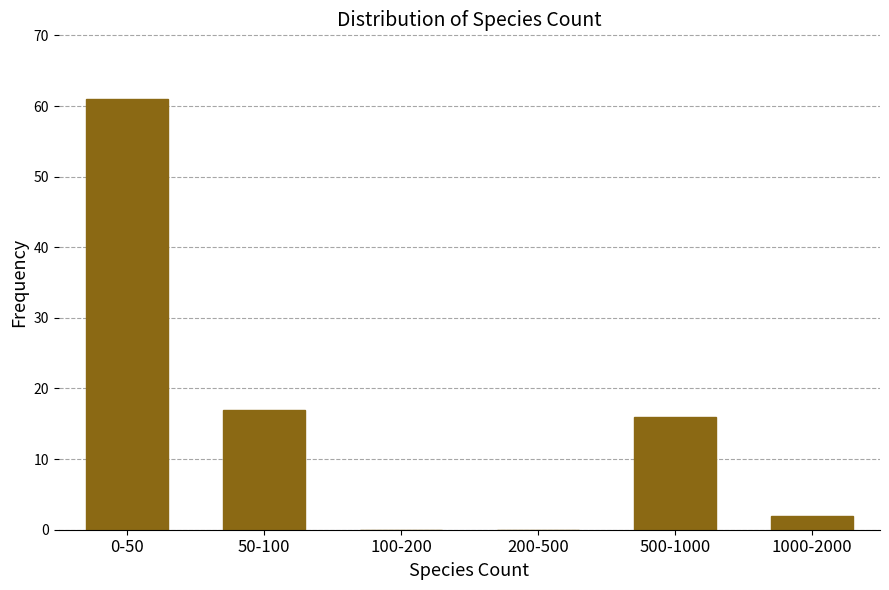

Reading left to right, transcribe all the data shown in this chart.

0-50=61	50-100=17	100-200=0	200-500=0	500-1000=16	1000-2000=2